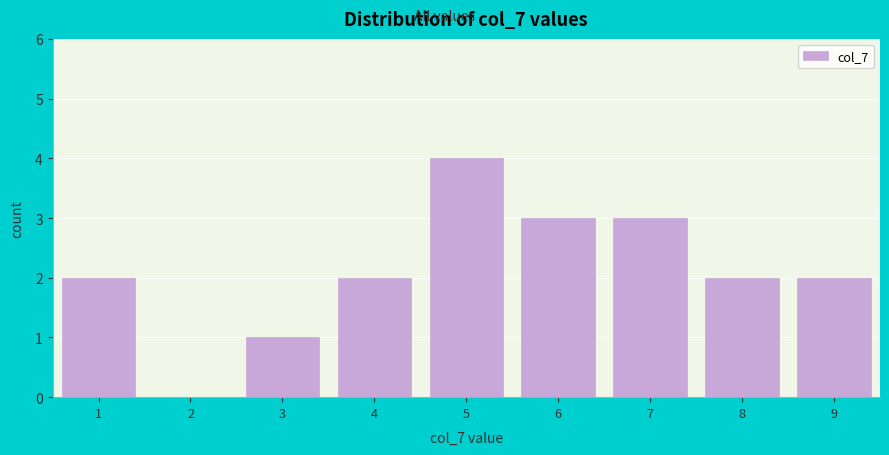

Reading left to right, extract all data points from this chart.

1=2	2=0	3=1	4=2	5=4	6=3	7=3	8=2	9=2